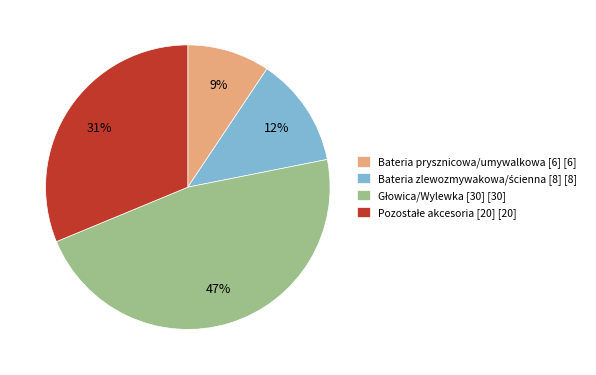

Count the number of slices in the pie.

4